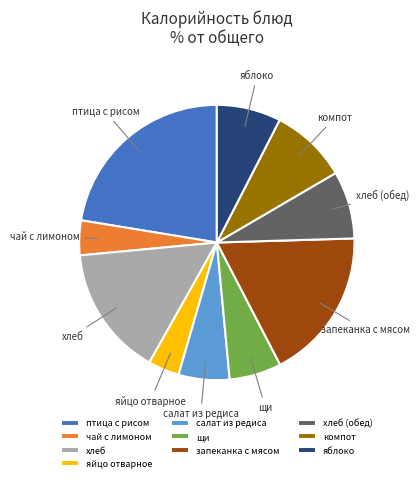

True or false: хлеб (обед) accounts for 1% of the total.

False